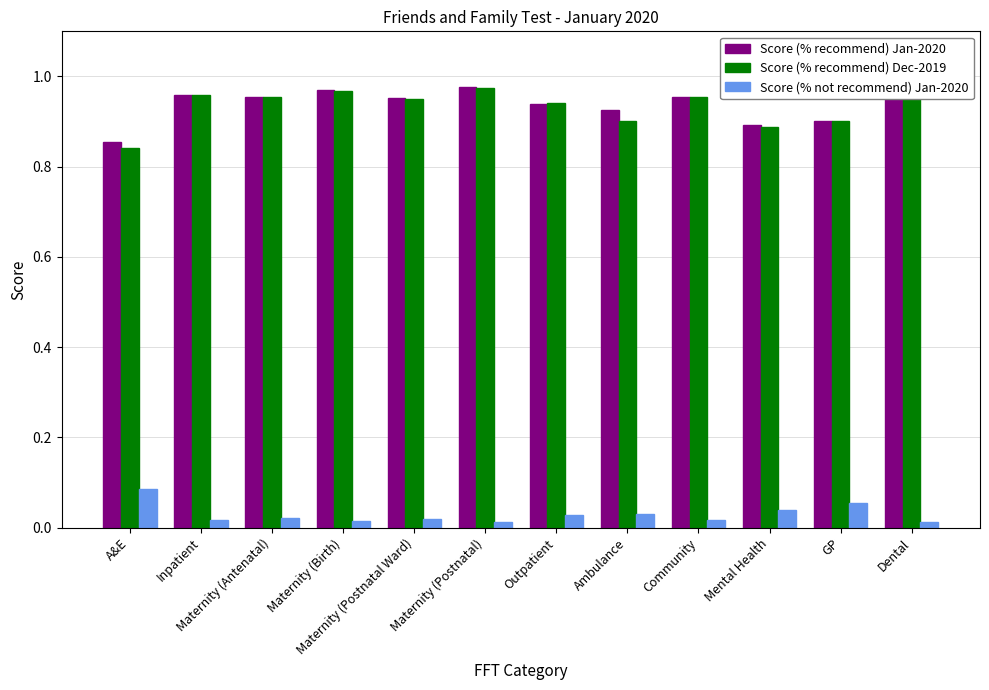

True or false: Score (% recommend) Jan-2020 has a value of 0.3 at Maternity (Postnatal).

False